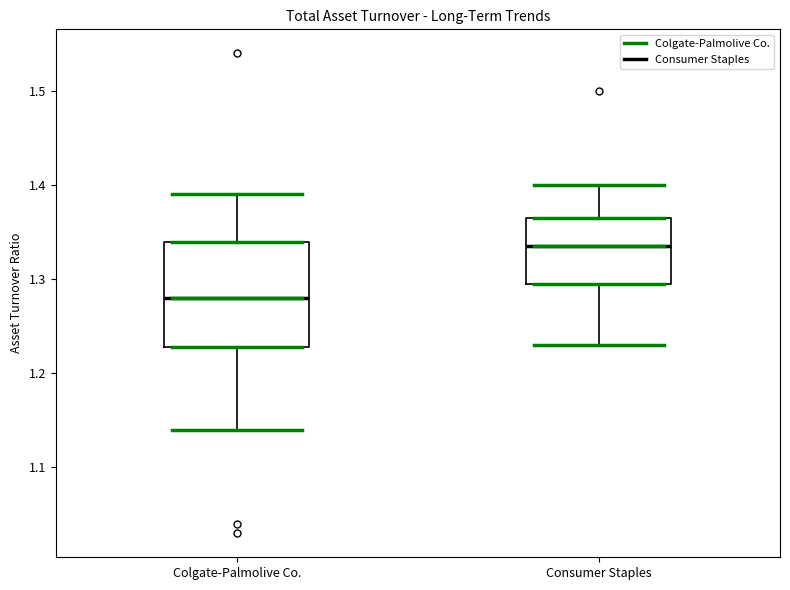

Where is the lower edge of the box for Colgate-Palmolive Co. on the y-axis? The values are not printed on the chart, so give them approximately, as read against the axis.

1.23